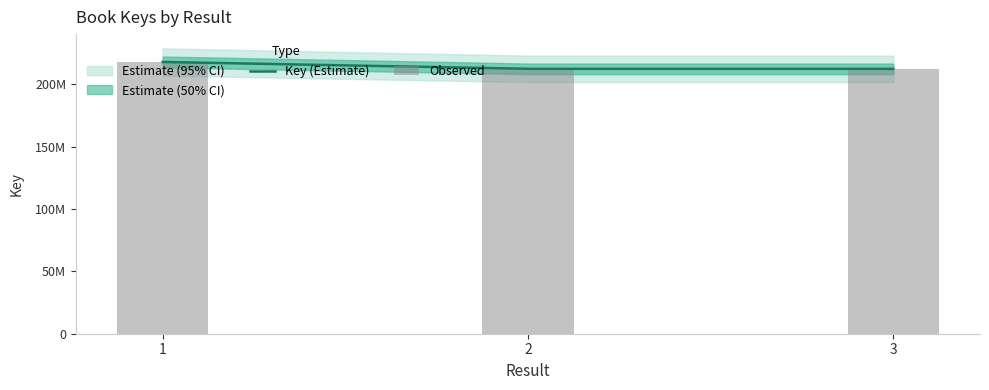

What is the smallest value displayed?

212465945